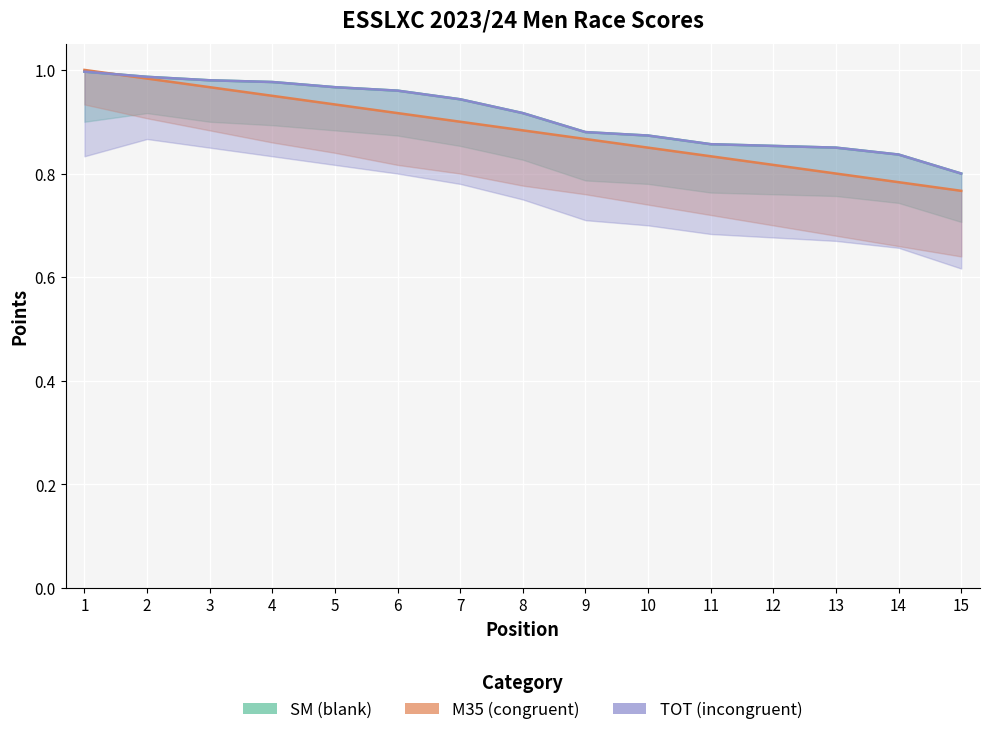

What is the value of the SM (blank) point at the 13th from the left?

0.8